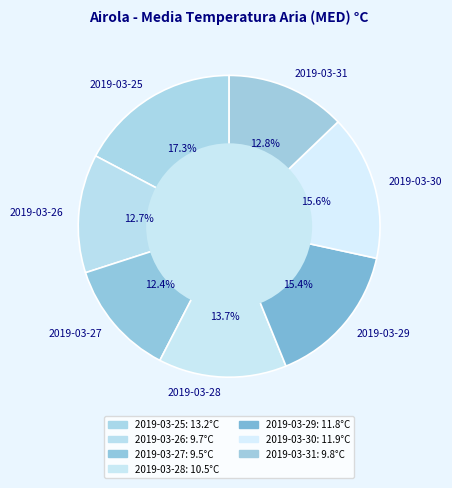

What is the ratio of the value at 2019-03-31 to the value at 2019-03-28?

0.9